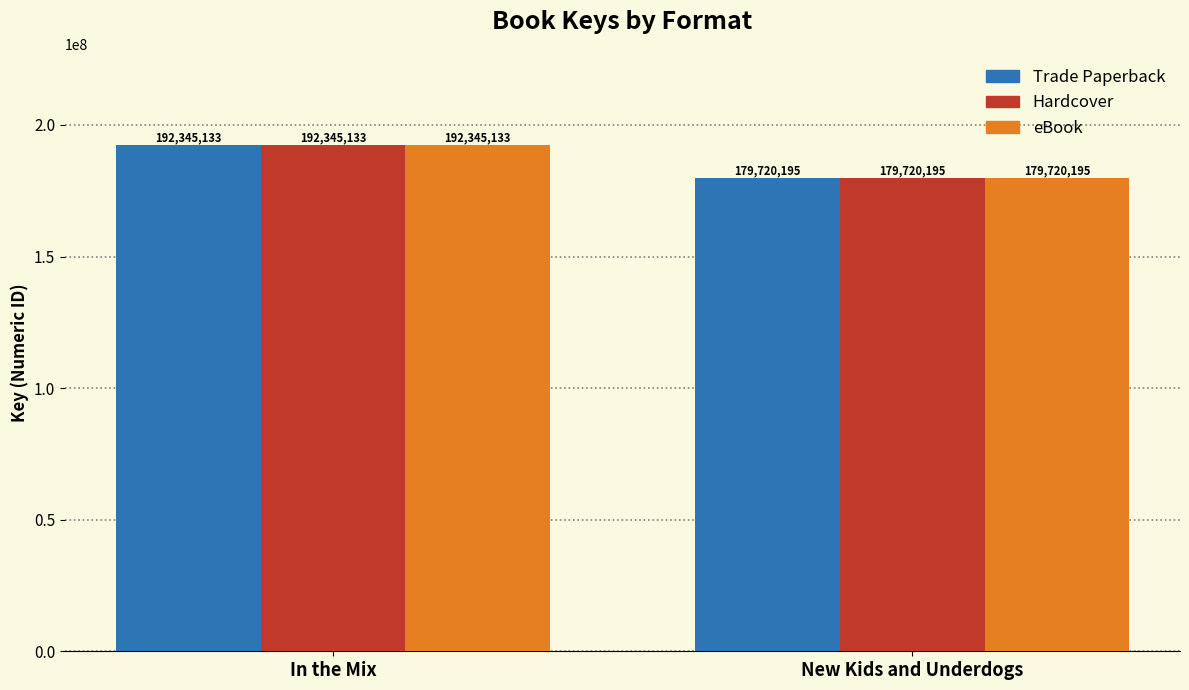

What are all the series names shown in the legend?

Trade Paperback, Hardcover, eBook